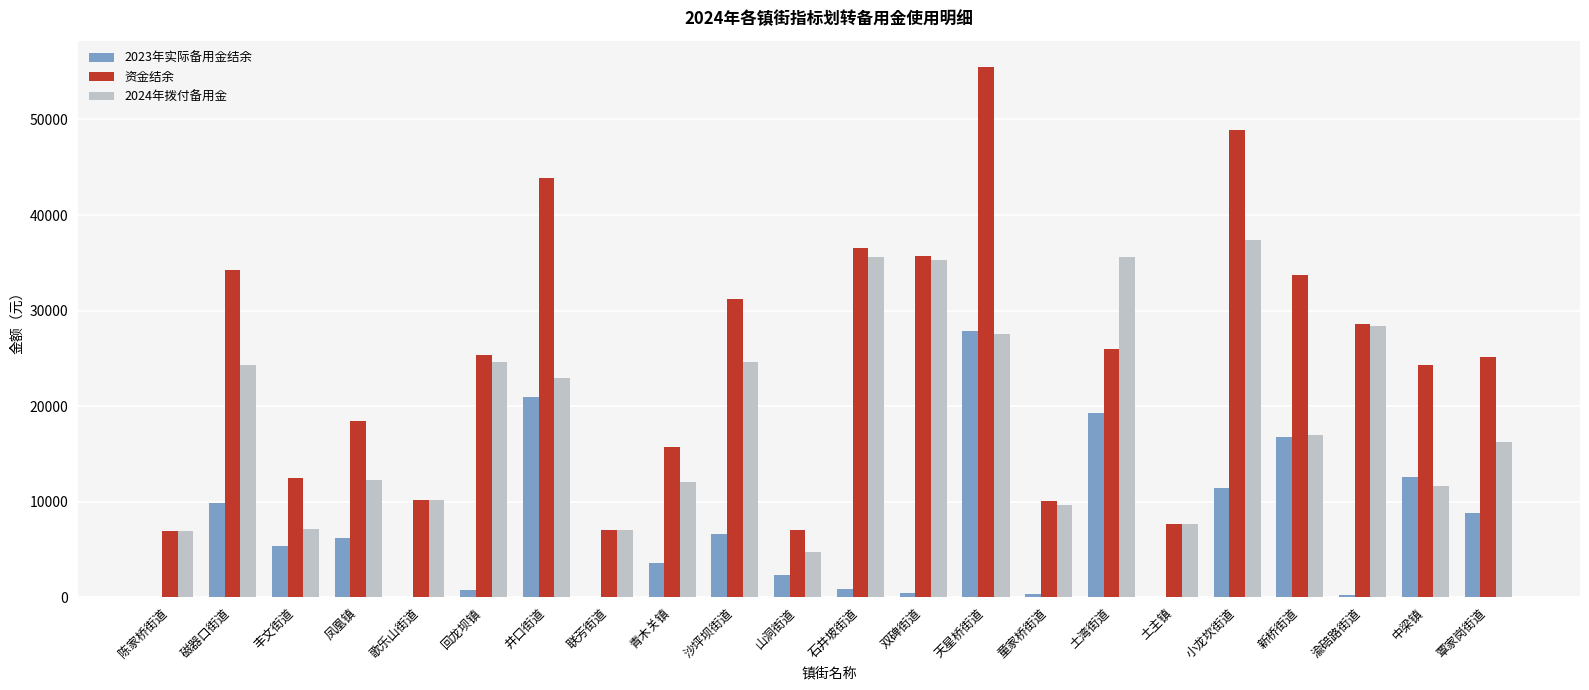

At which label does 资金结余 reach its peak?

天星桥街道